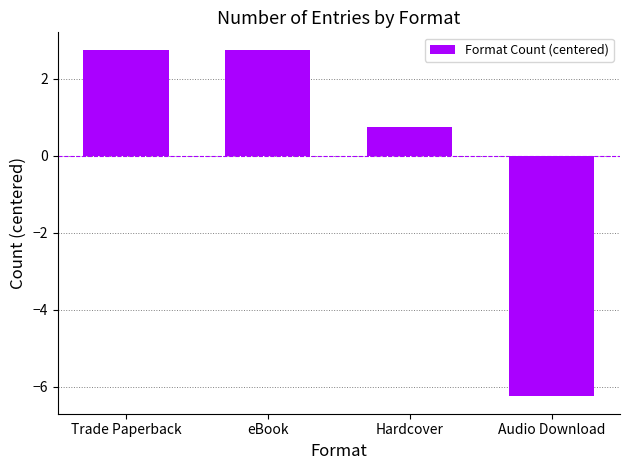

Where is the data nearest to the value -1?

Hardcover